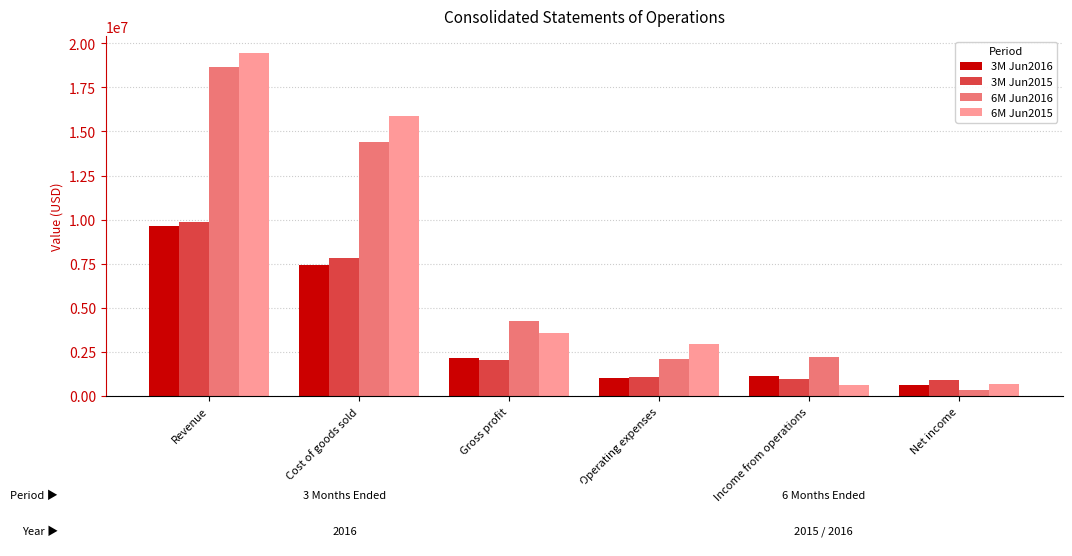

What is the average value of the 3M Jun2015 series?

3776968